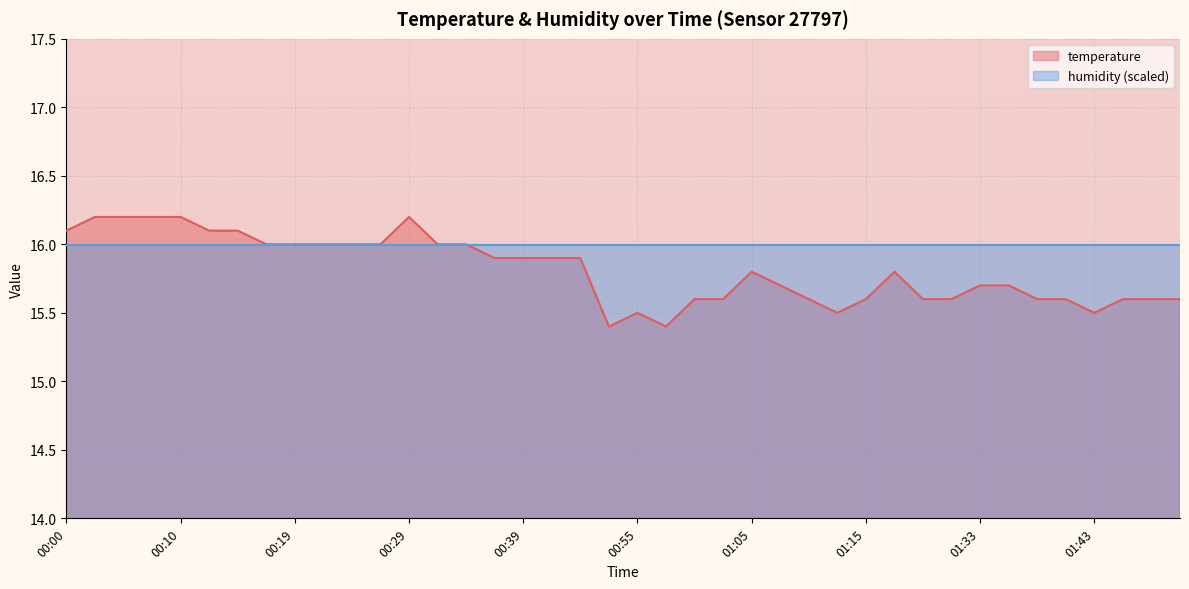

Count the values in the range 15 to 16.

32